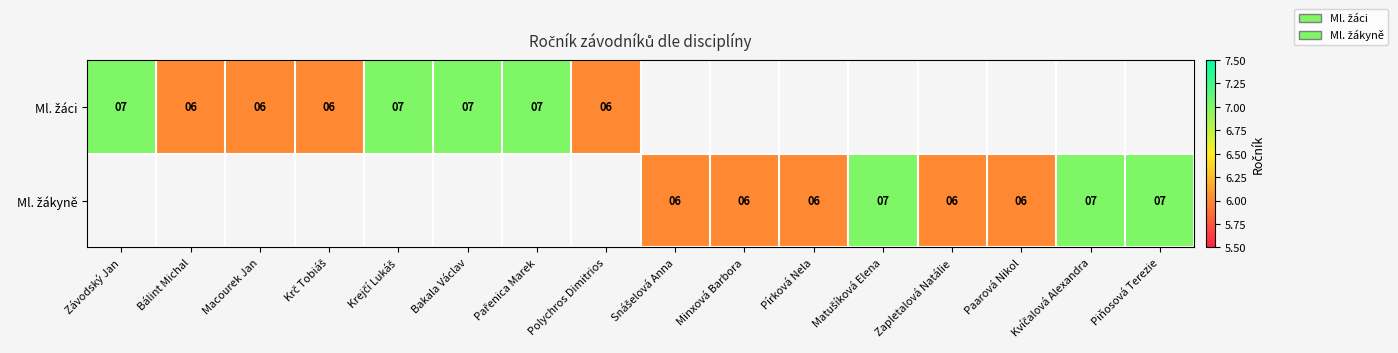

Which category has the lowest value in the Ml. žáci series?

Bálint Michal